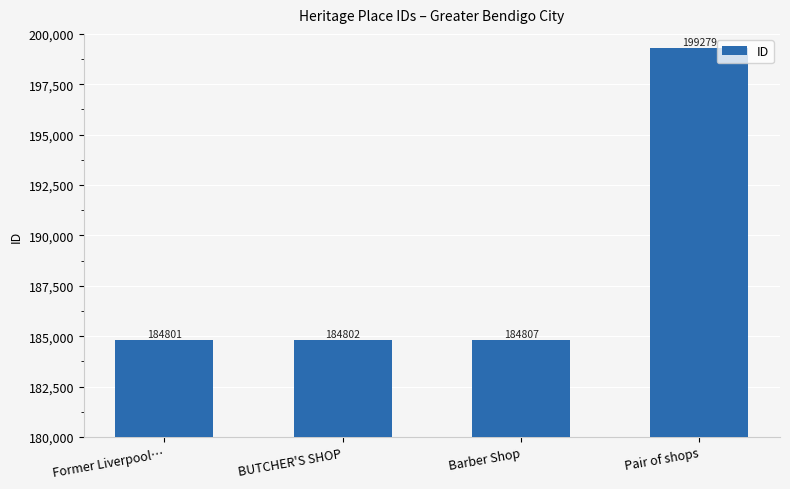

The value at Former Liverpool… is 83877. True or false?

False